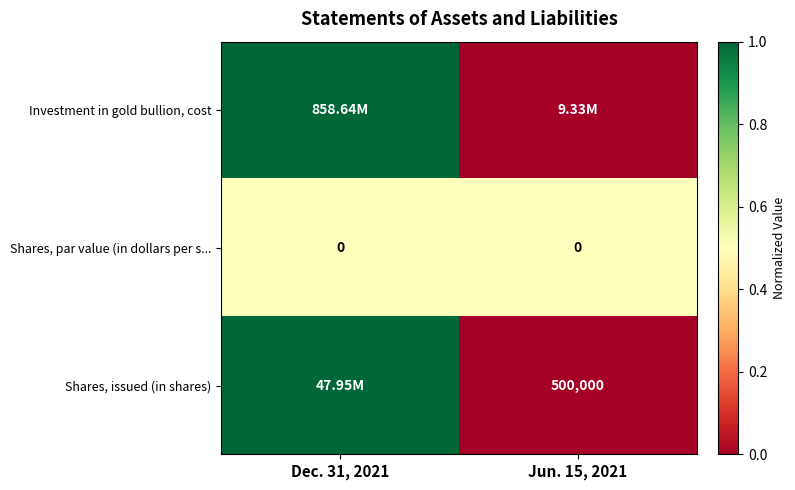

List the labels in order of Investment in gold bullion, cost value, smallest first.

Jun. 15, 2021, Dec. 31, 2021